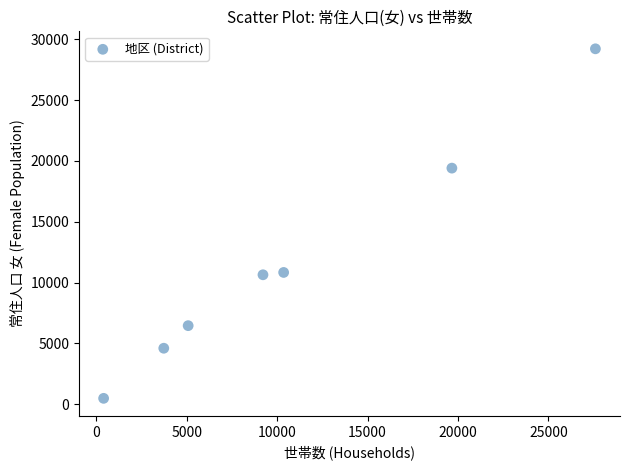

What is the average Y value?

11659